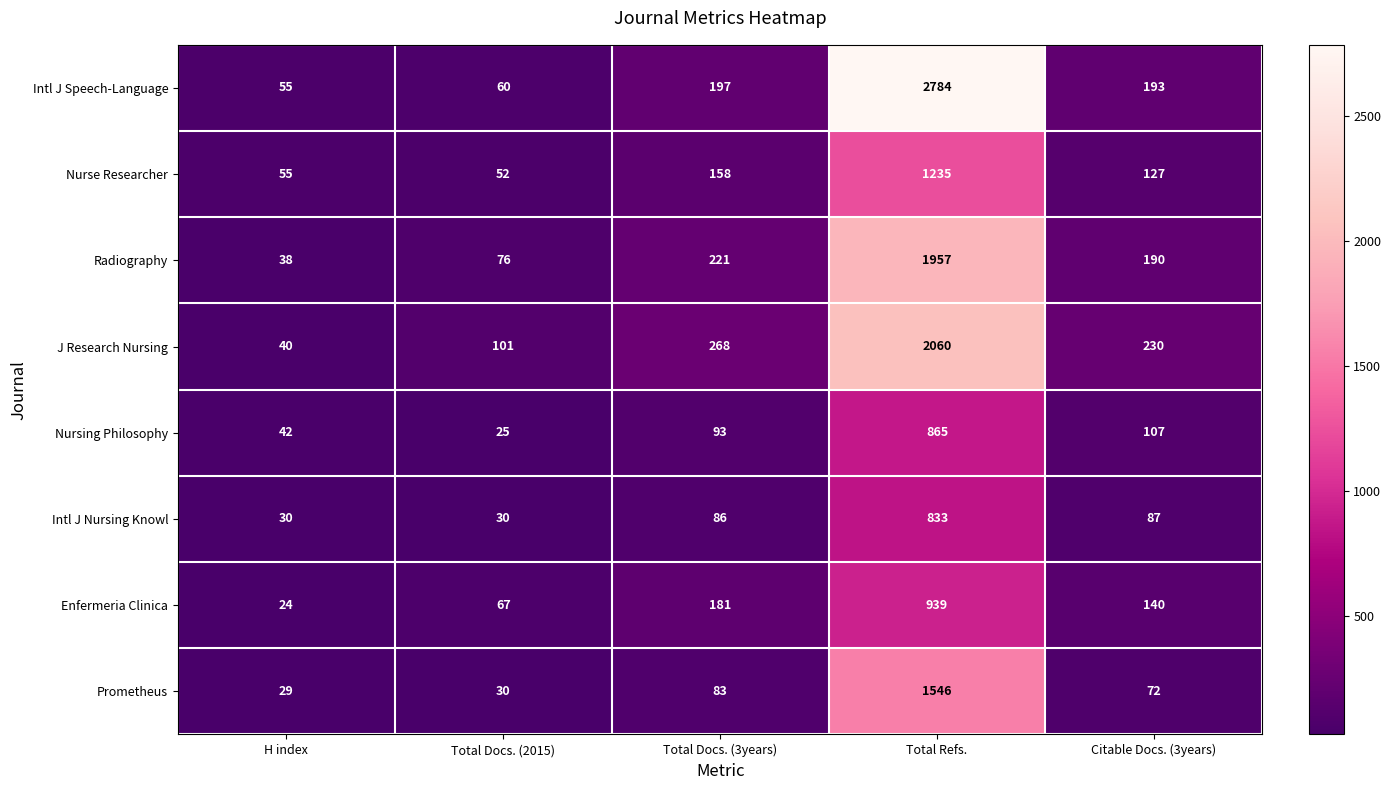

The value of Nurse Researcher at H index is 55. True or false?

True